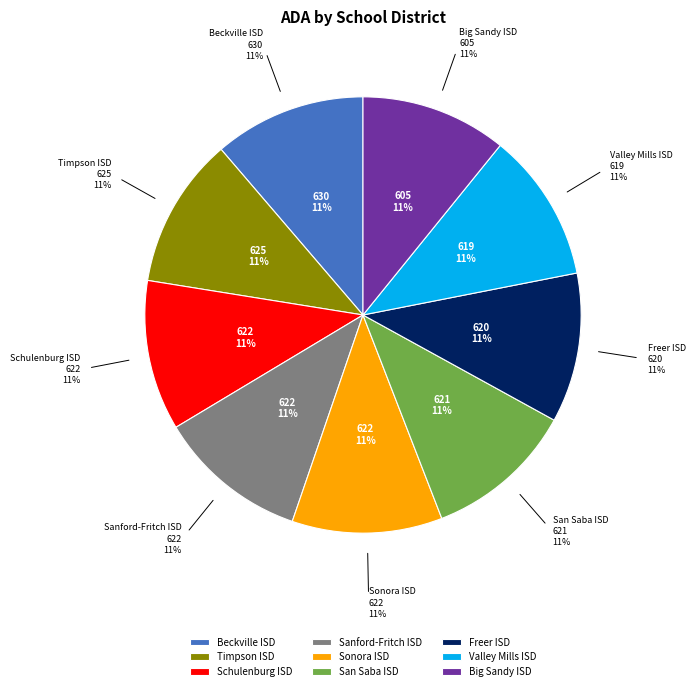

What is the largest slice in the pie chart?

Beckville ISD